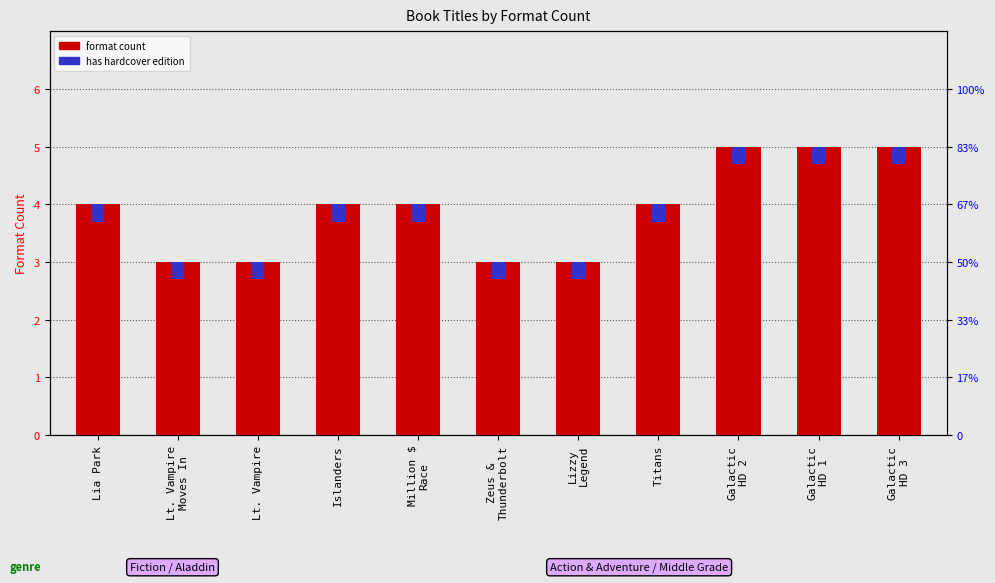

What is the difference between the maximum and minimum values?

2